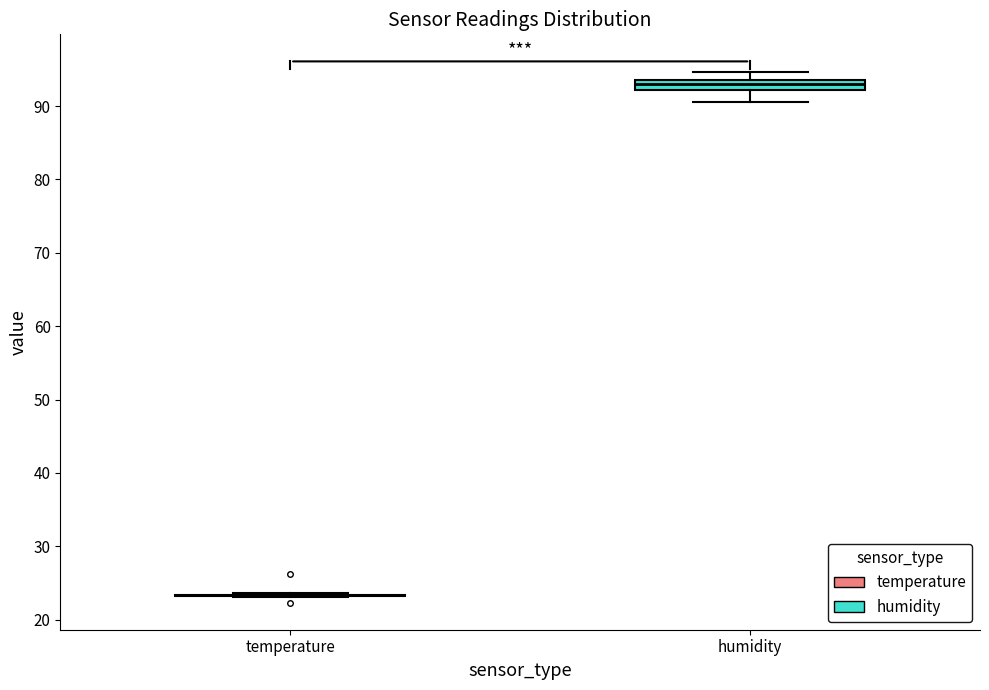

Comparing the boxes themselves (not the whiskers), which one is the tallest?

humidity